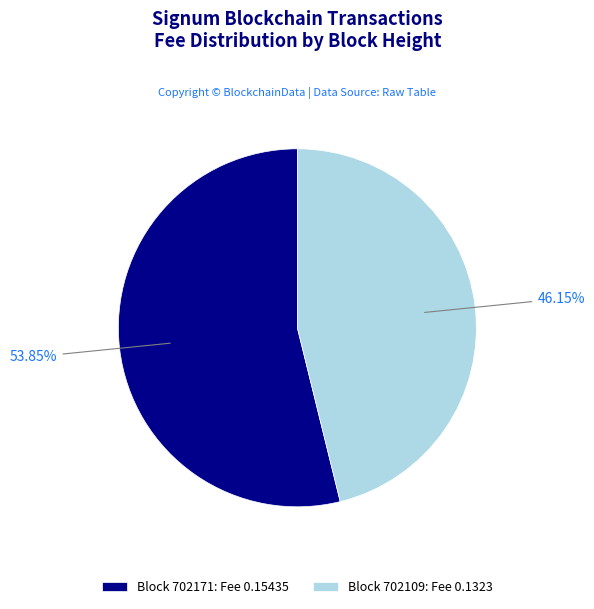

Which slice is the smallest?

Block 702109: Fee 0.1323